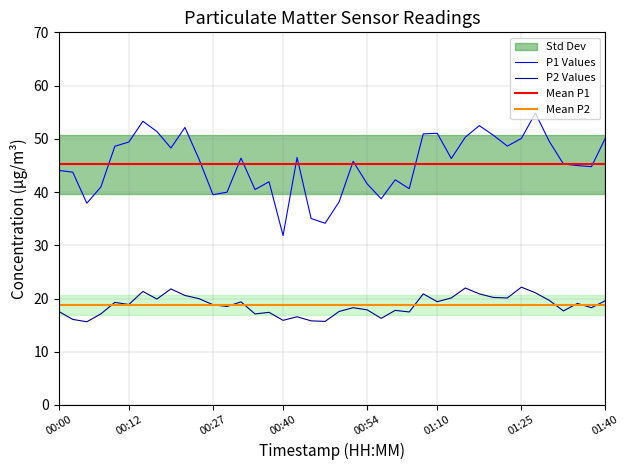

At which label does P1 Values reach its minimum?

00:40